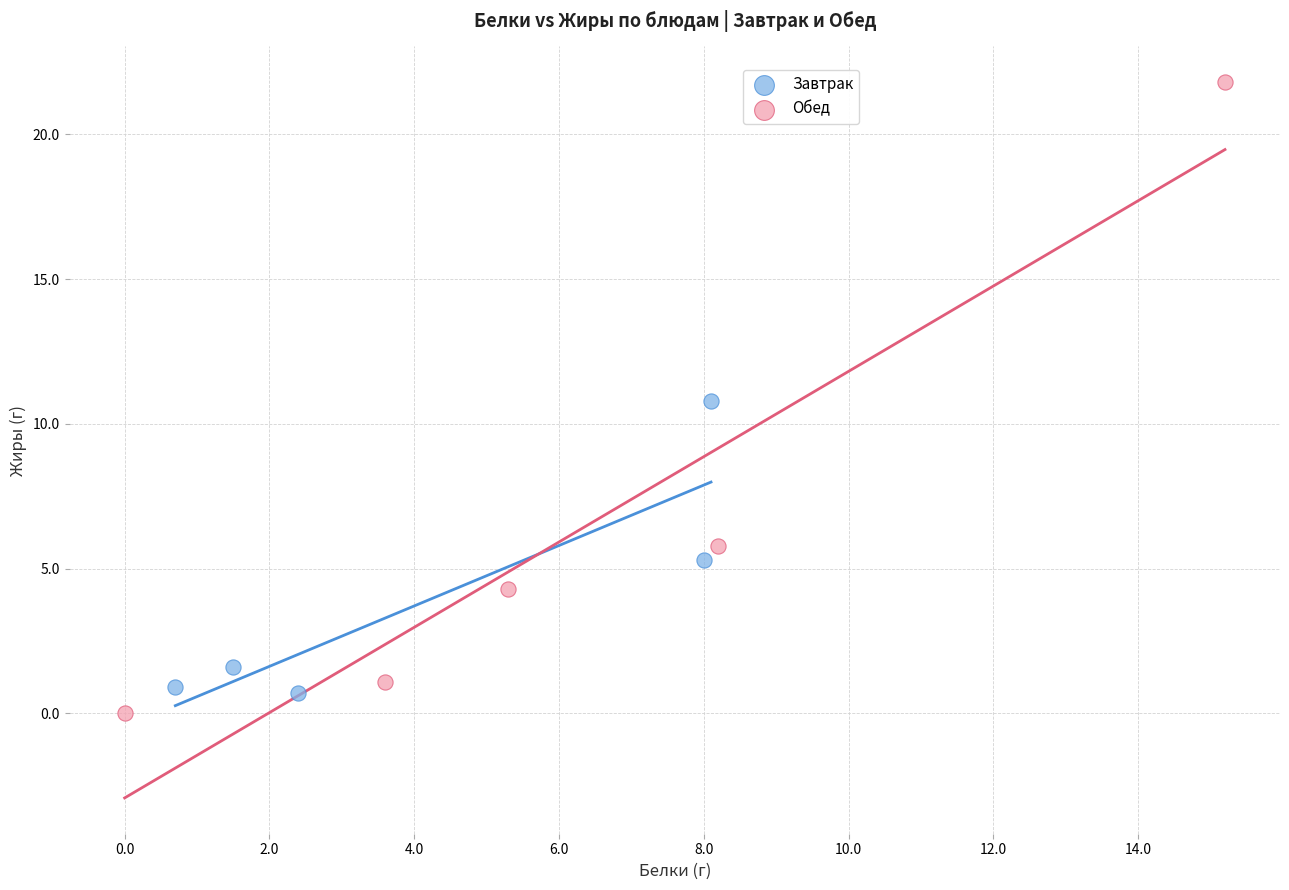

Which series contains the highest Y value?

Обед